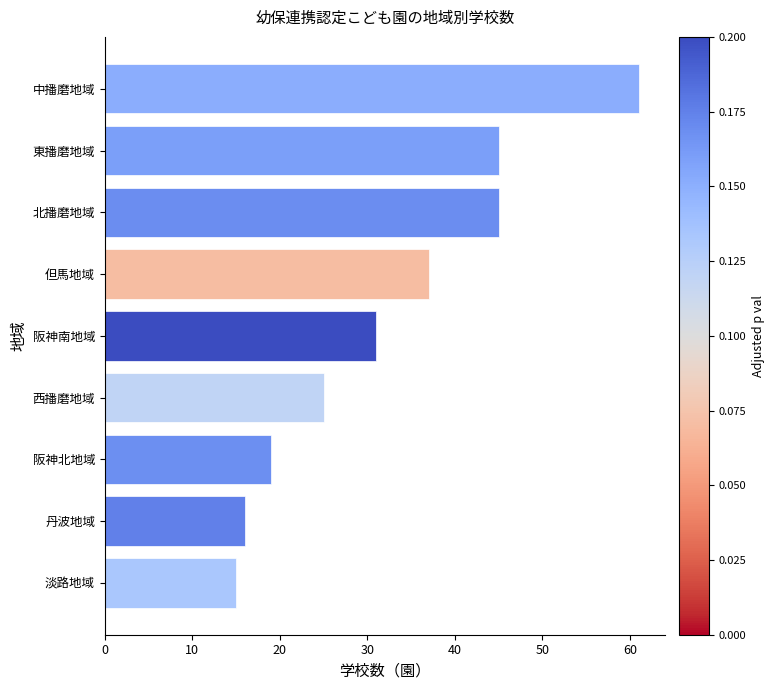

What is the change in value from 淡路地域 to 東播磨地域?

+30